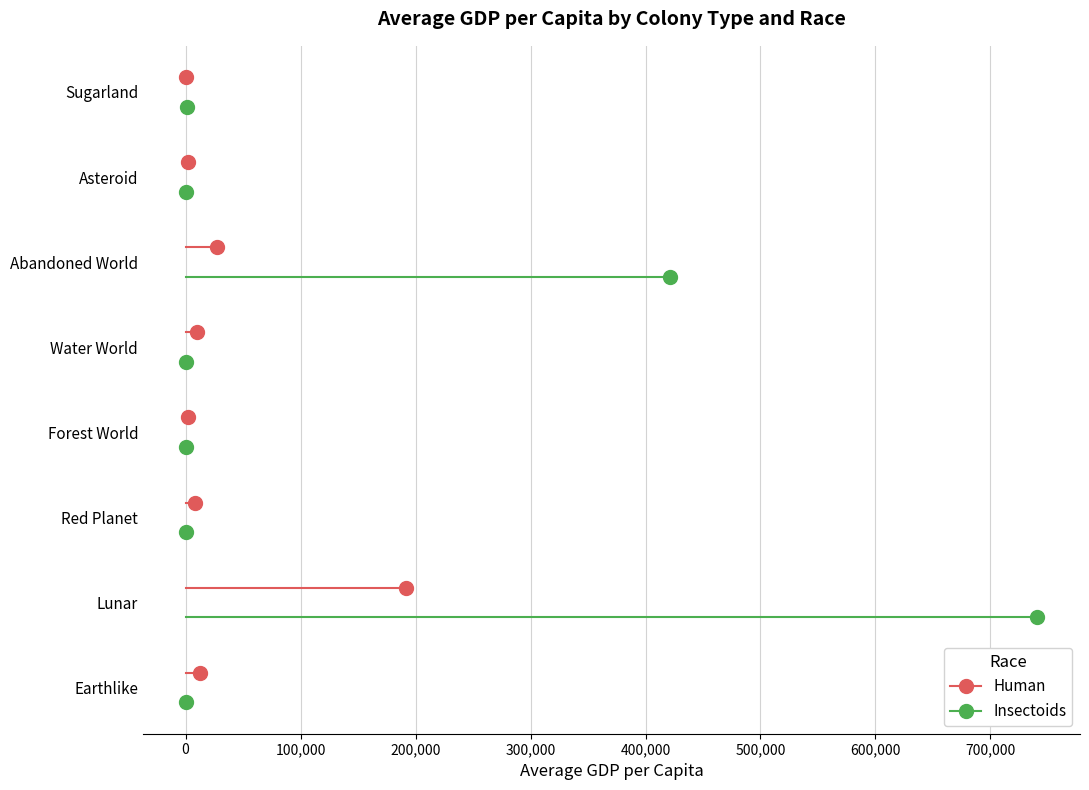

What is the minimum value for Human?

0.3